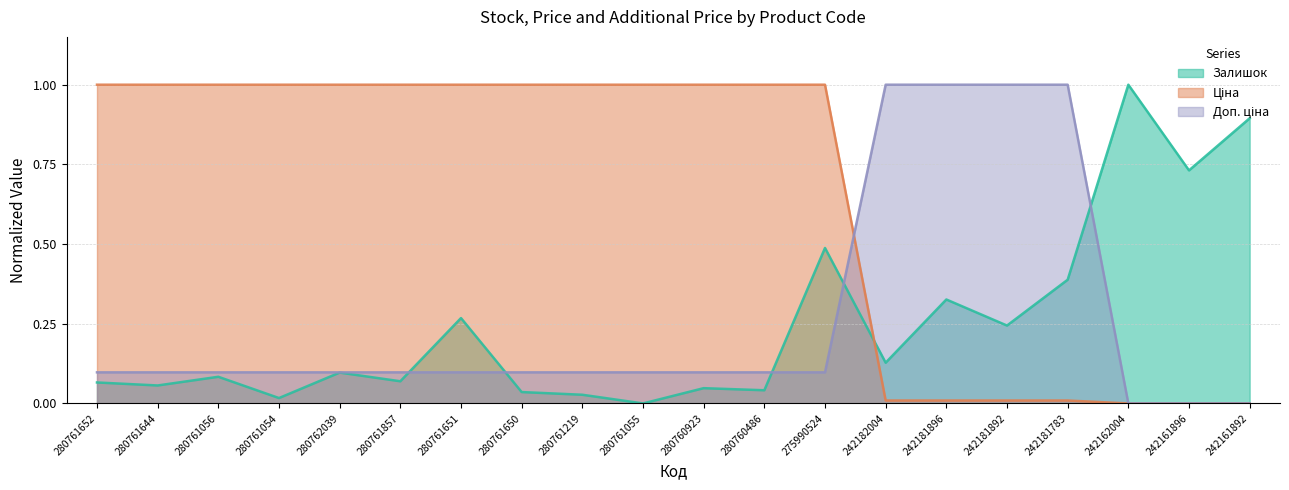

What is the approximate value of Доп. ціна at 242181783?

1.0